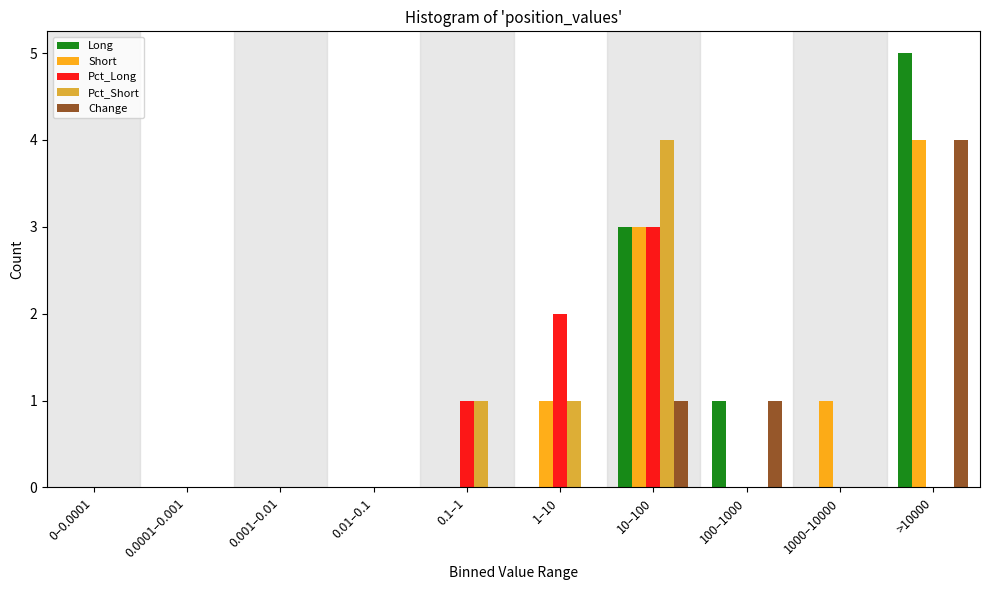

Between 0.1–1 and >10000, which series saw the biggest shift?

Long